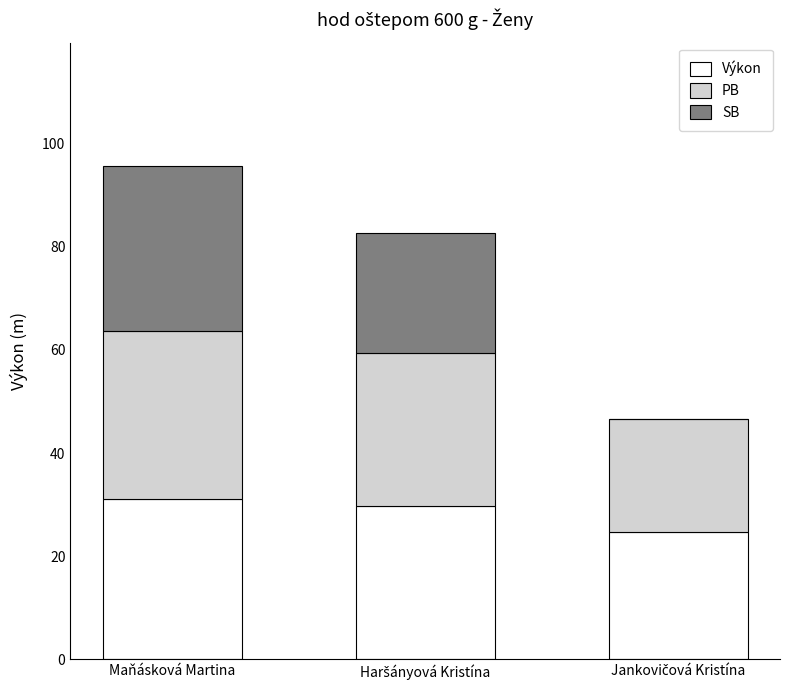

What is the maximum value for Výkon?

31.2